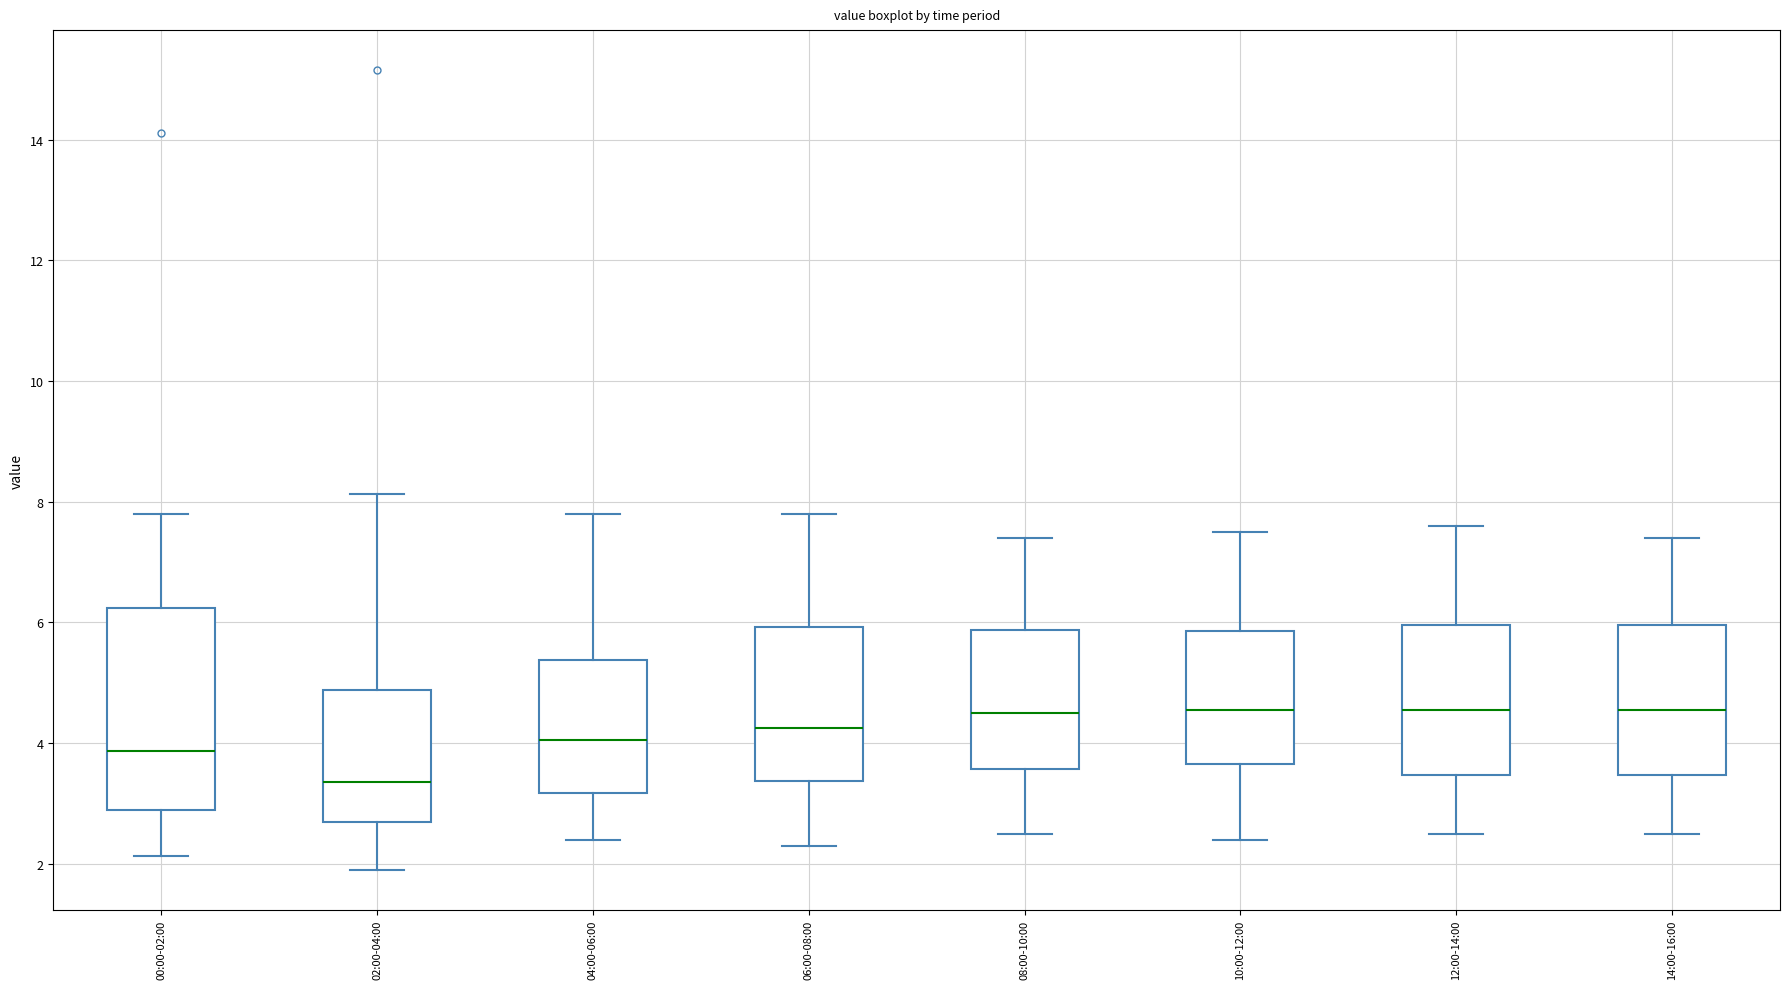

Where is the lower edge of the box for 12:00-14:00 on the y-axis? The values are not printed on the chart, so give them approximately, as read against the axis.

3.4